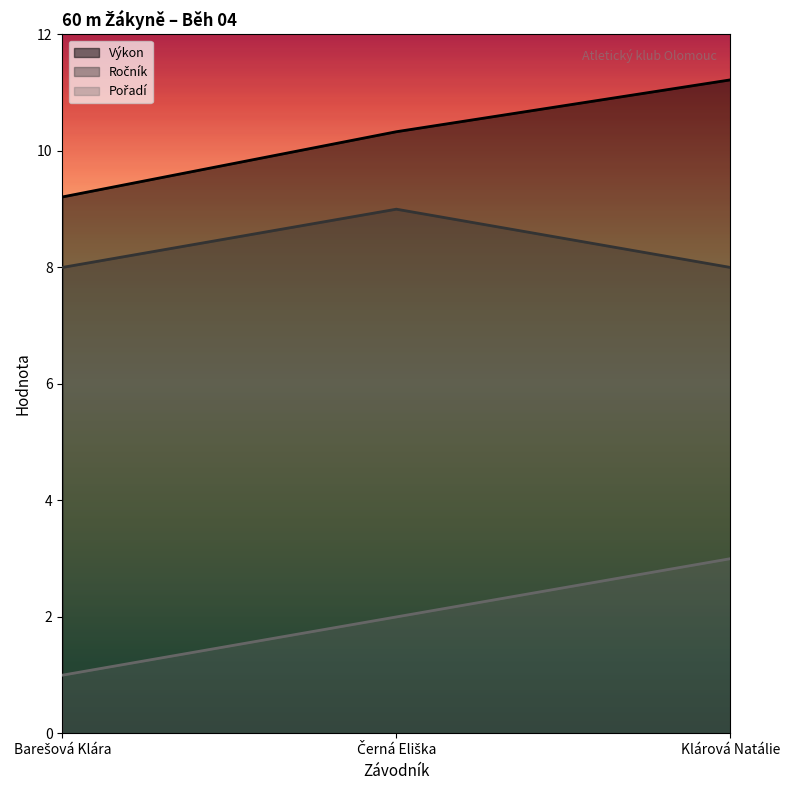

Which category has the highest value in the Pořadí series?

Klárová Natálie